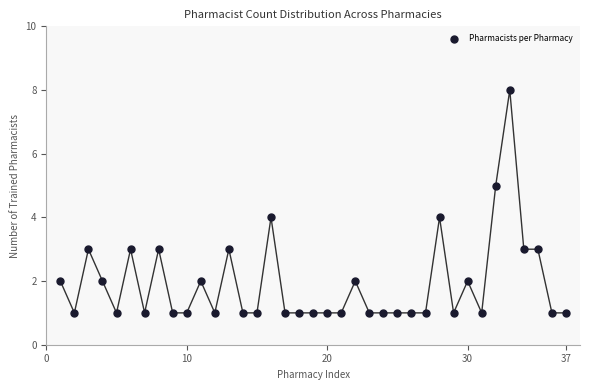

What is the range of Y values (max minus min)?

7